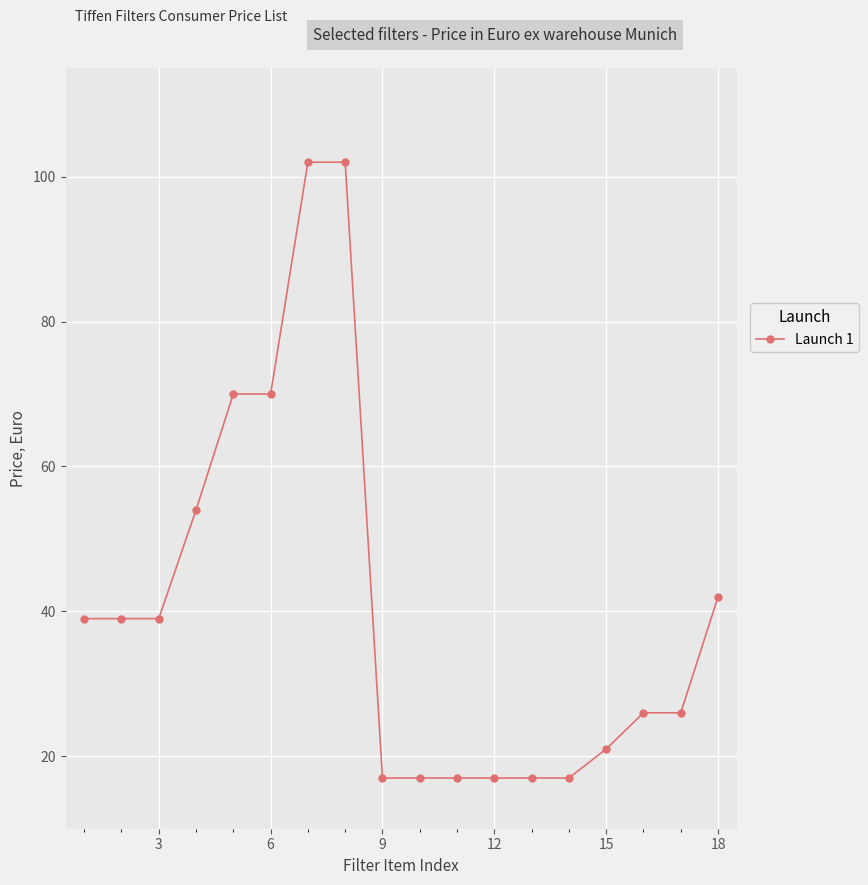

What is the difference between the second highest and minimum values?

85